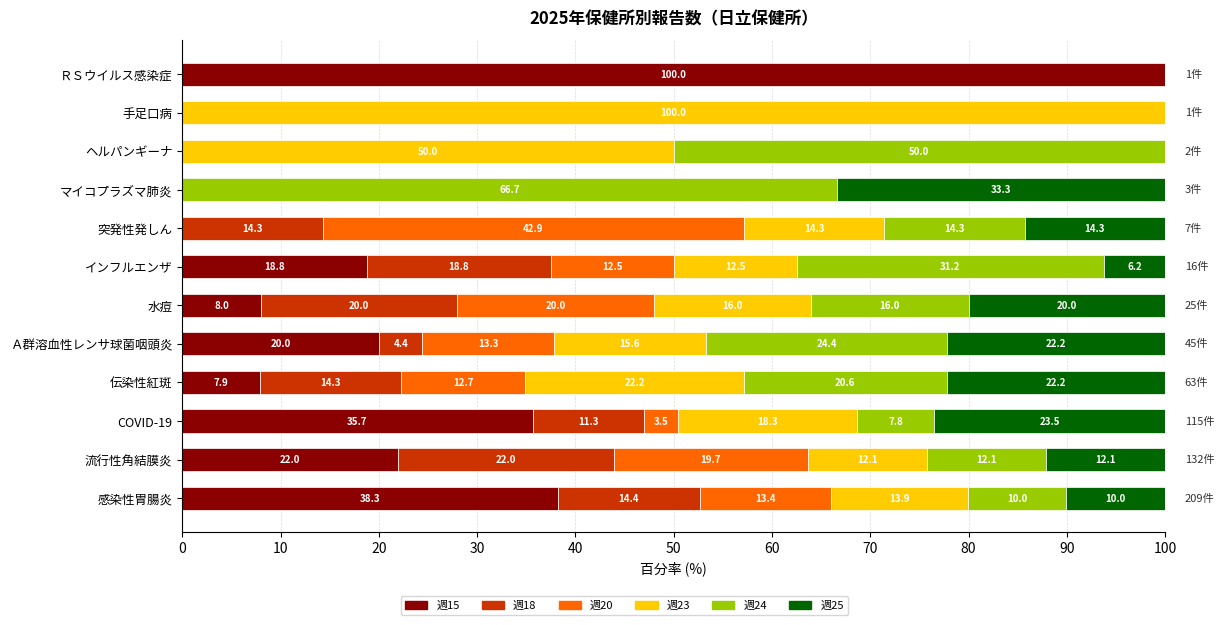

What is the total value across all series at マイコプラズマ肺炎?

100.0